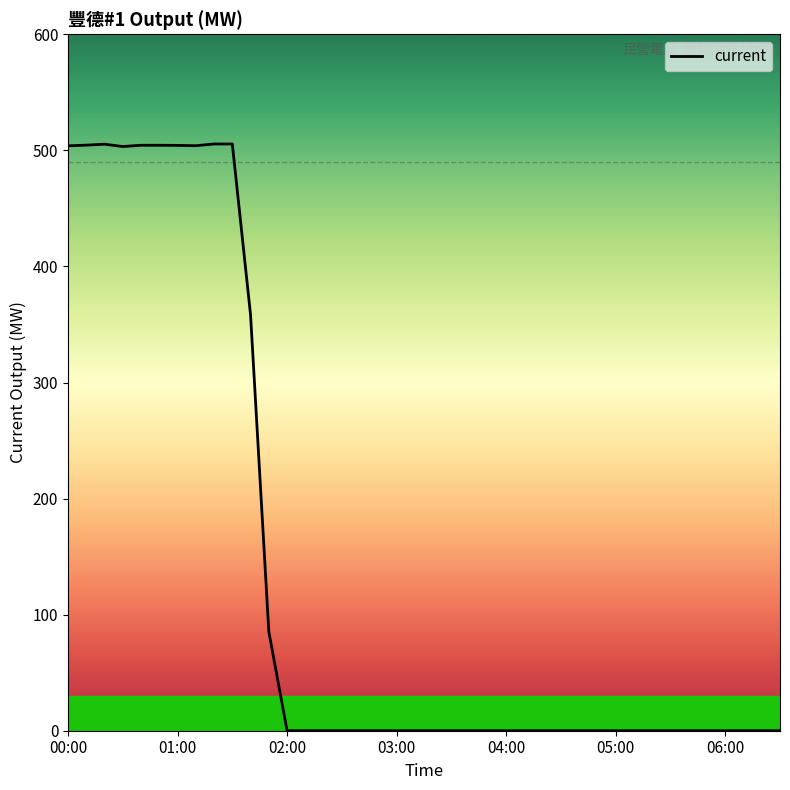

What is the average value?

137.2